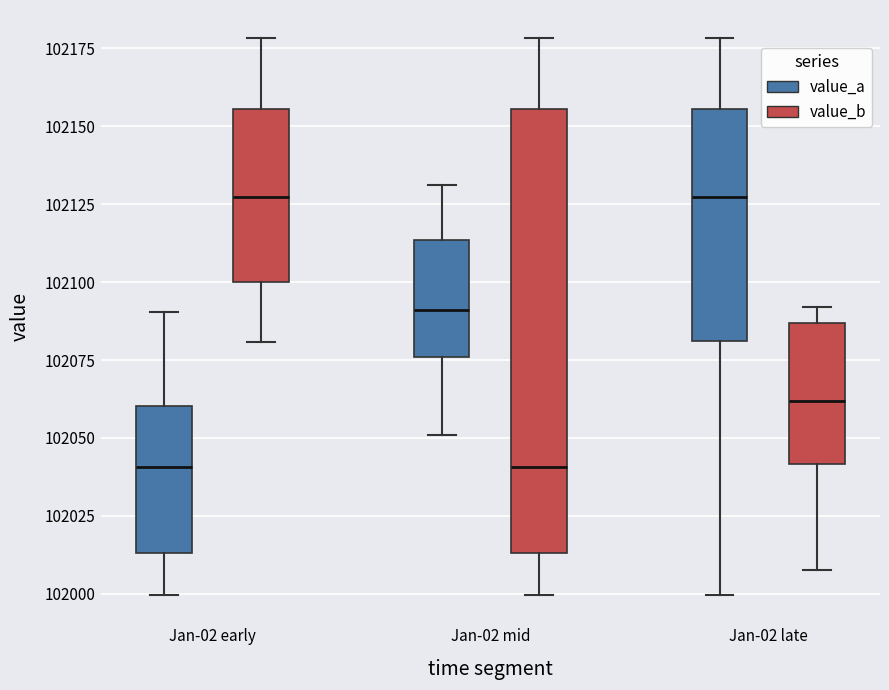

Reading left to right, transcribe this box plot: for each box, give where its median line is, the range the box spans, and where its two whiskers end, as read against the y-axis. The values are not printed on the chart, so give them approximately, as read against the axis.

Jan-02 early (value_a): median 102040, box 102015 to 102060, whiskers 102000 to 102090
Jan-02 early (value_b): median 102125, box 102100 to 102155, whiskers 102080 to 102180
Jan-02 mid (value_a): median 102090, box 102075 to 102115, whiskers 102050 to 102130
Jan-02 mid (value_b): median 102040, box 102015 to 102155, whiskers 102000 to 102180
Jan-02 late (value_a): median 102125, box 102080 to 102155, whiskers 102000 to 102180
Jan-02 late (value_b): median 102060, box 102040 to 102085, whiskers 102010 to 102090